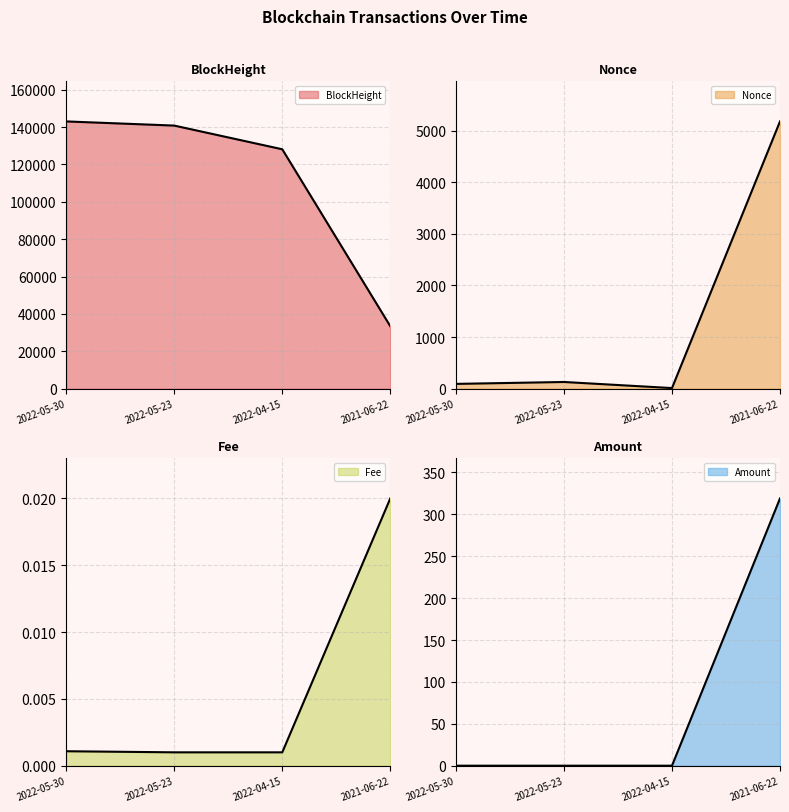

Reading left to right, transcribe all the data shown in this chart.

BlockHeight line: 142992.0	140769.0	128093.0	33431.0
Nonce line: 93.0	130.0	12.0	5177.0
Fee line: 0.0	0.0	0.0	0.0
Amount line: 0.0	0.0	0.0	319.0